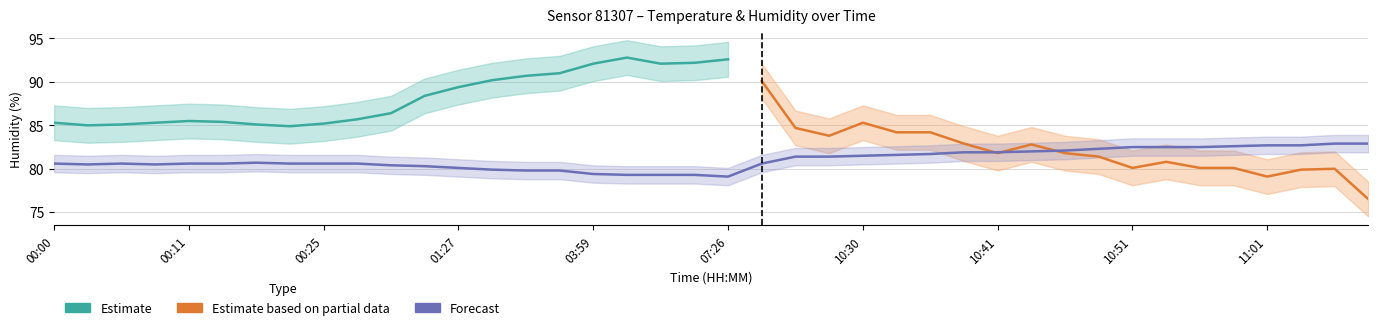

What is the value of the humidity_upper point at the 6th from the left?

87.4